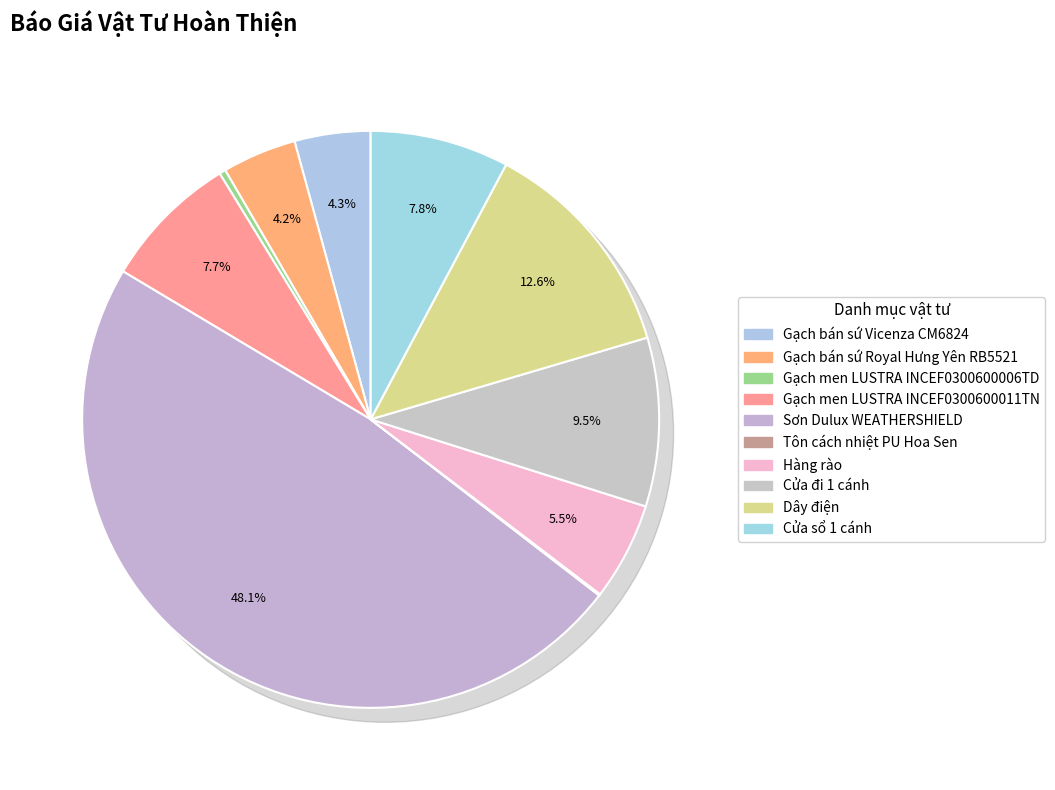

Which category has the smallest portion of the pie?

Tôn cách nhiệt PU Hoa Sen